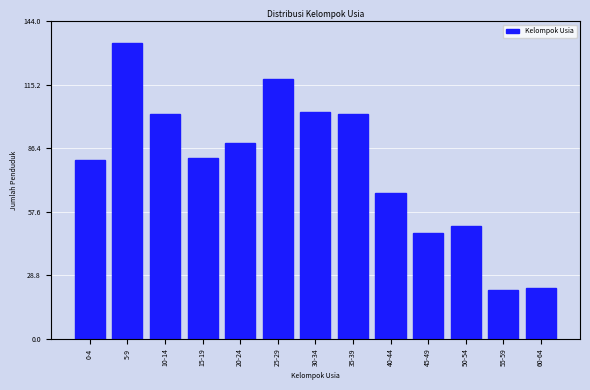

Reading left to right, what are all the values shown in this chart?

0-4=81	5-9=134	10-14=102	15-19=82	20-24=89	25-29=118	30-34=103	35-39=102	40-44=66	45-49=48	50-54=51	55-59=22	60-64=23